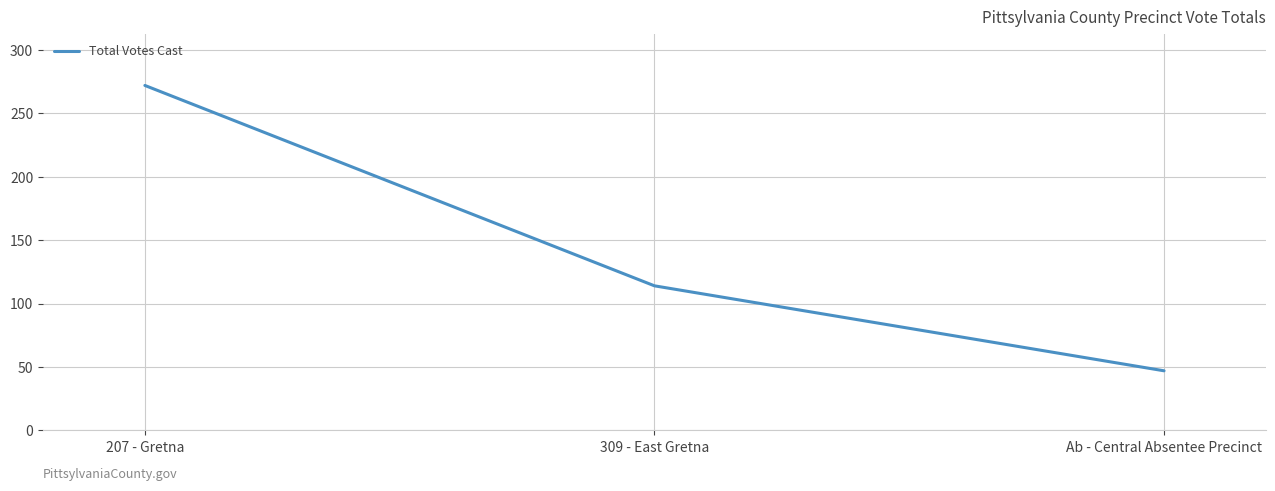

What value does the data have at Ab - Central Absentee Precinct?

47